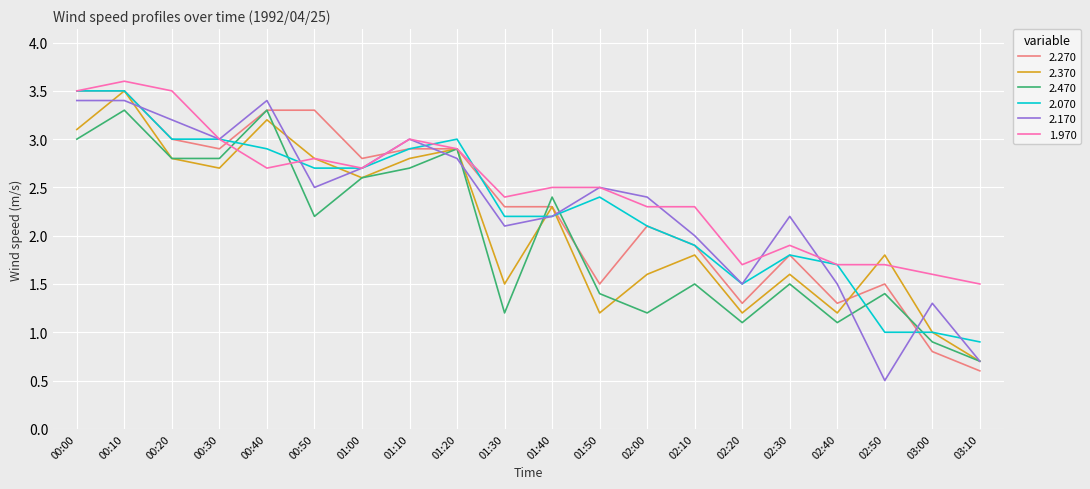

The value of 2.470 at 01:00 is 4.4. True or false?

False